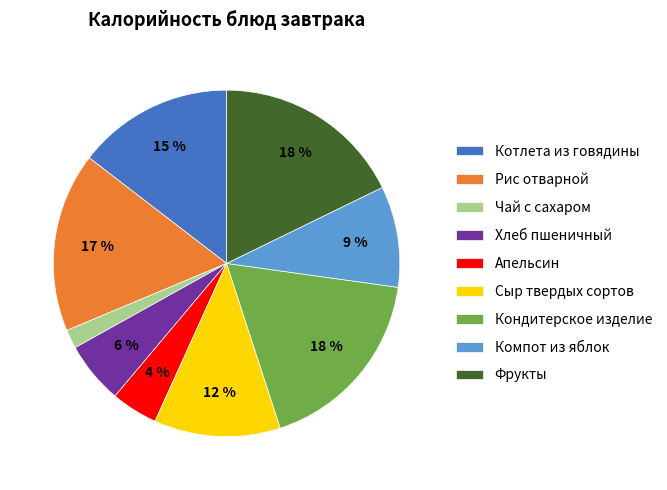

Does any single category account for the majority?

No